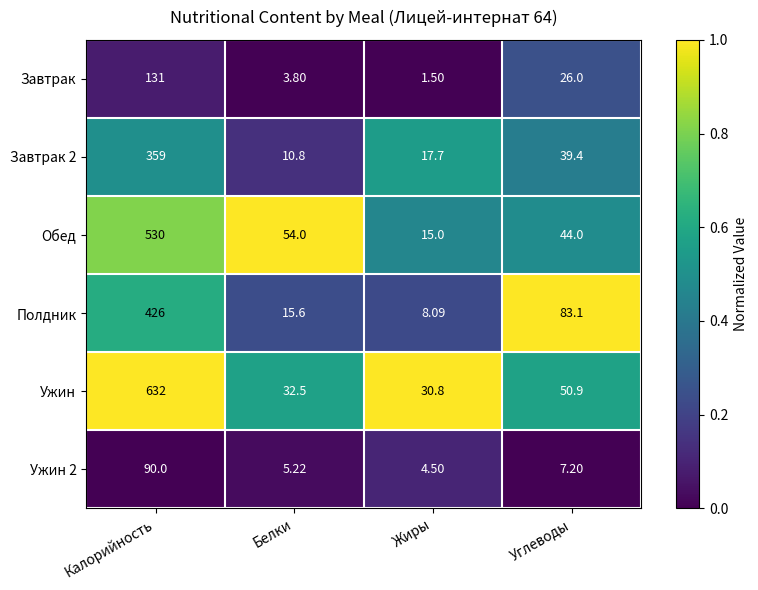

Which series has the largest range (max minus min)?

Ужин